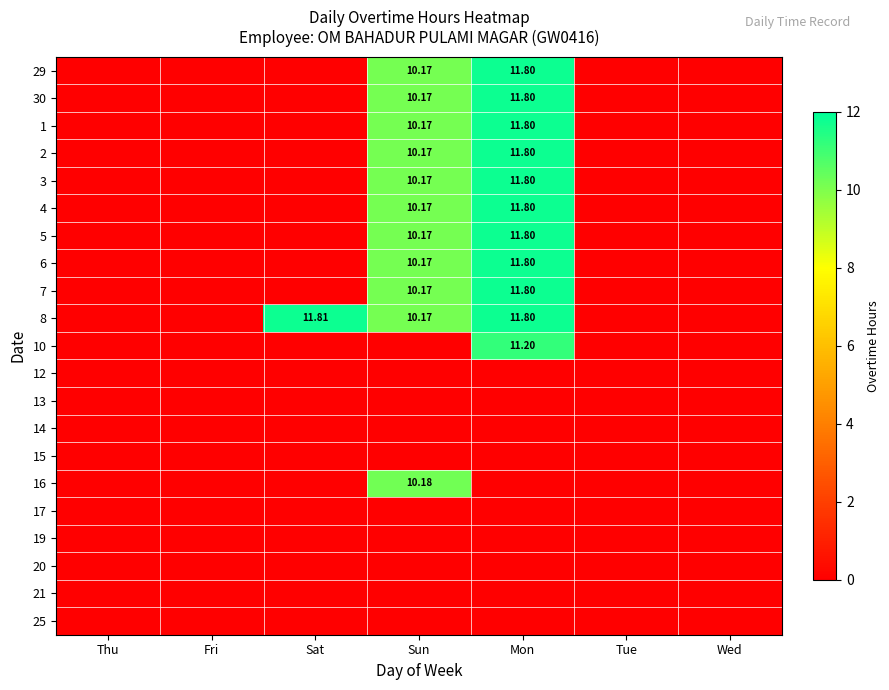

How many categories are shown in the chart?

7